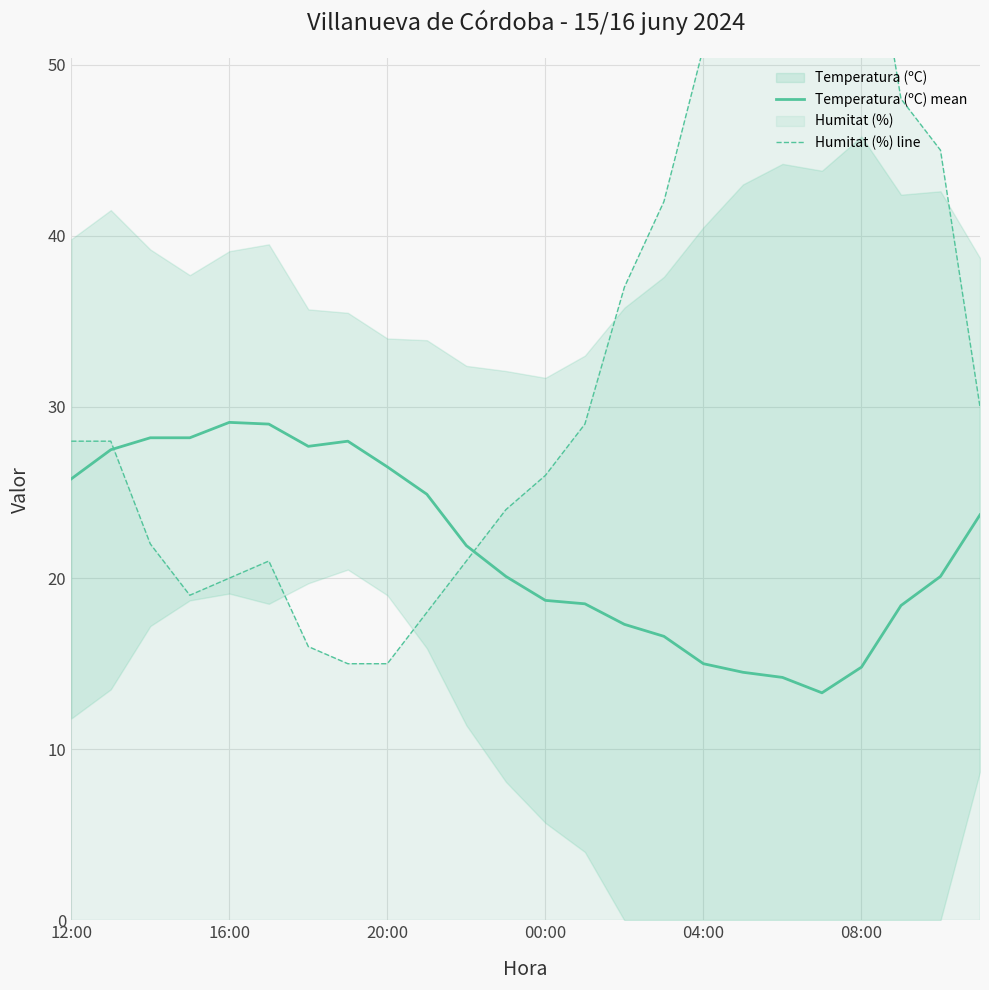

At which label does Temperatura (ºC) mean first exceed 21?

12:00